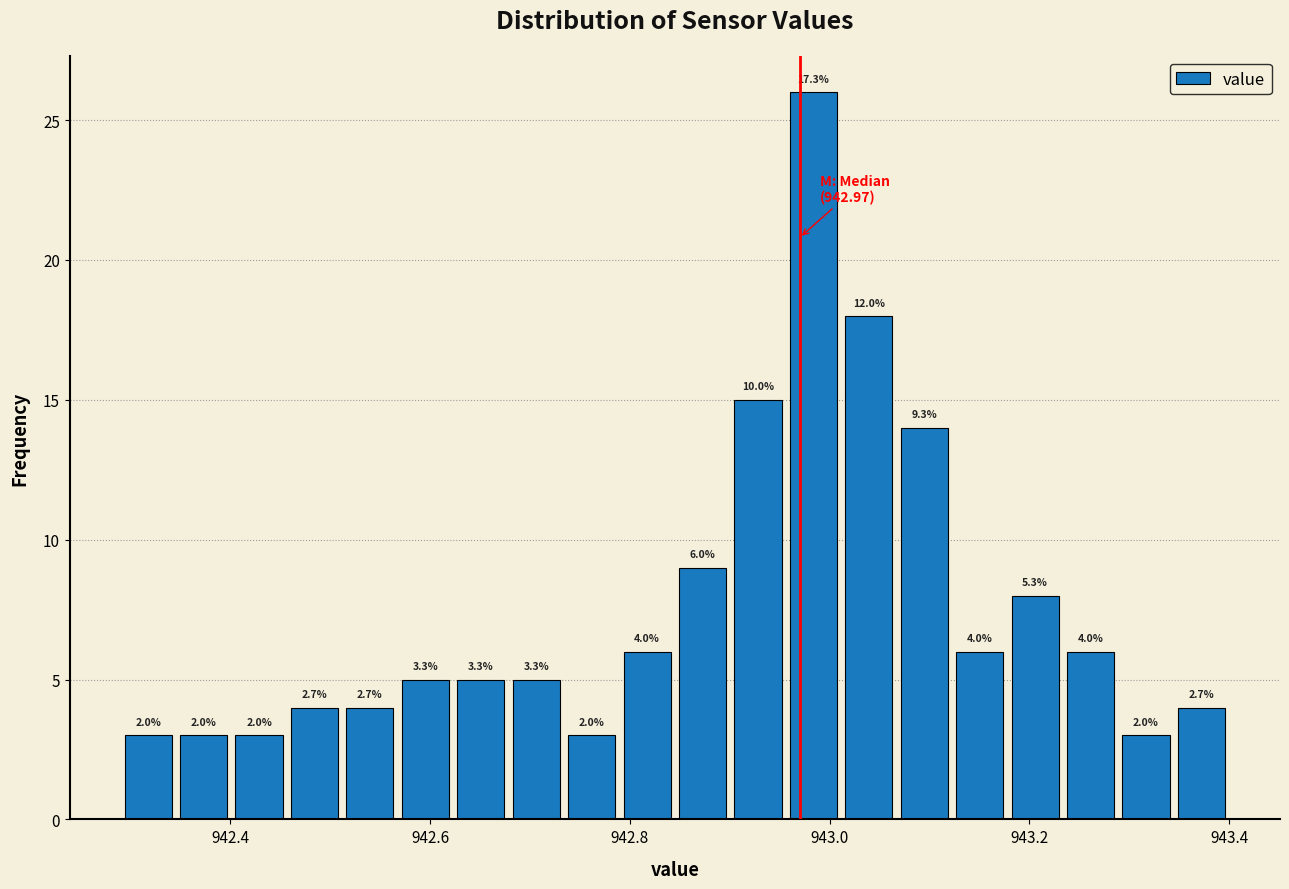

Read against the x-axis, roughly where is the centre of the tallest bar?

942.98